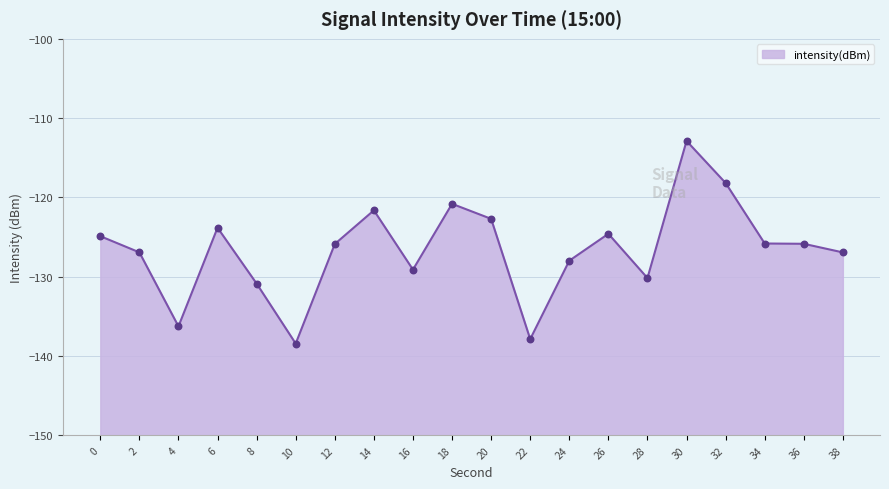

Which has a higher value, 14 or 6?

14